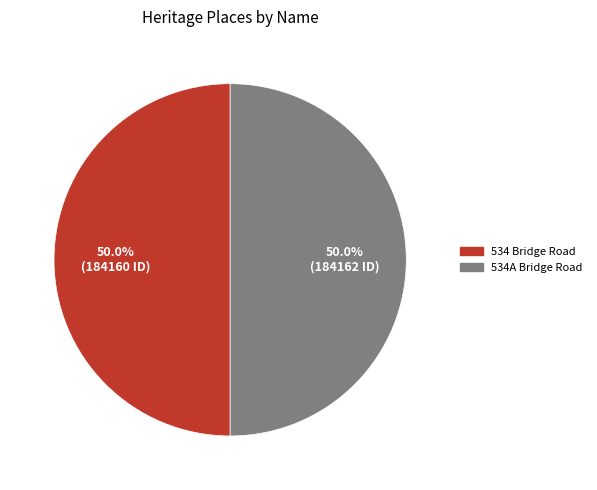

Approximately how many times larger is the value at 534 Bridge Road compared to 534A Bridge Road?

1.0